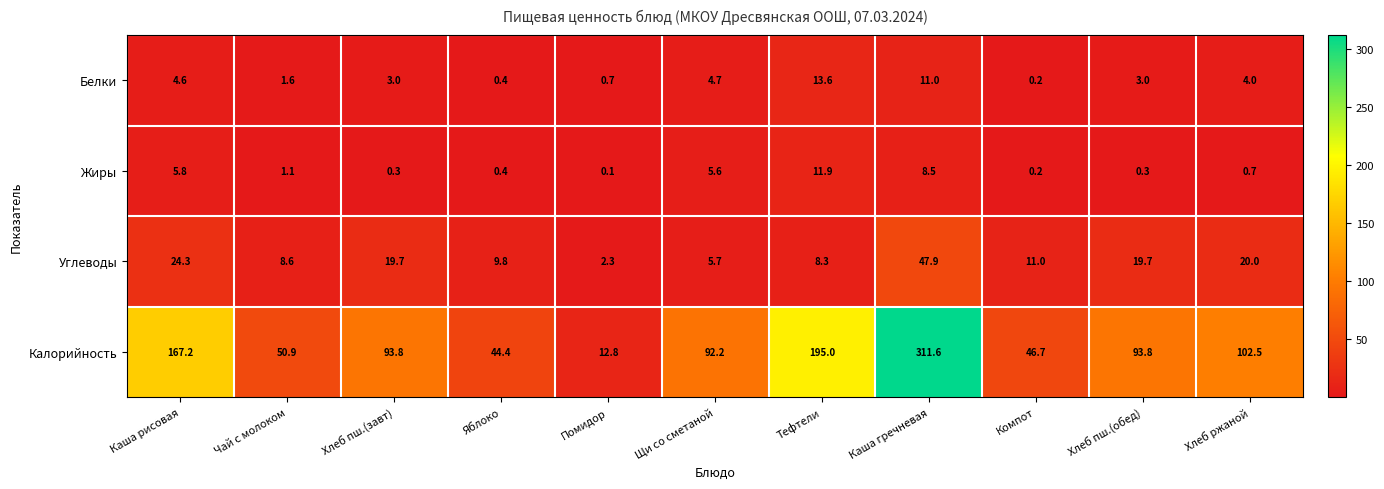

List the series in order of their peak value, highest first.

Калорийность, Углеводы, Белки, Жиры